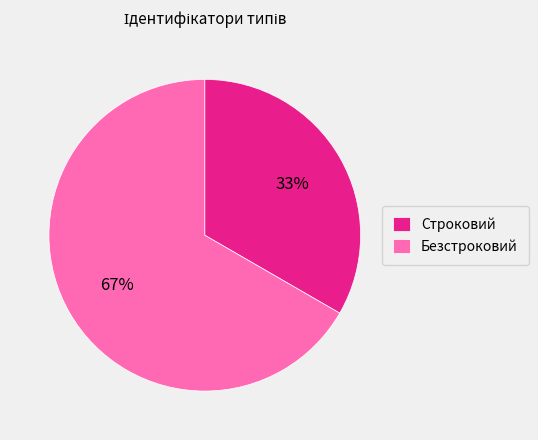

Which slice is the largest?

Безстроковий